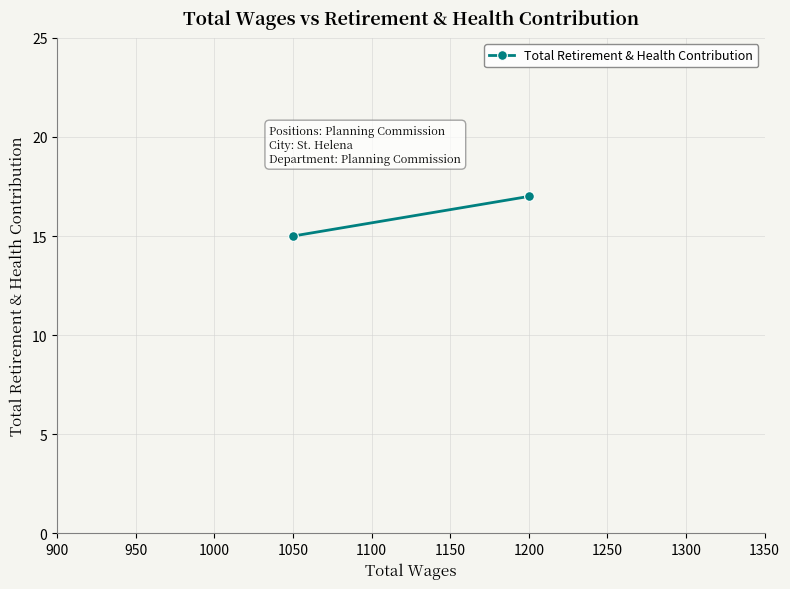

Is it true that the value at 1200 is 30?

False